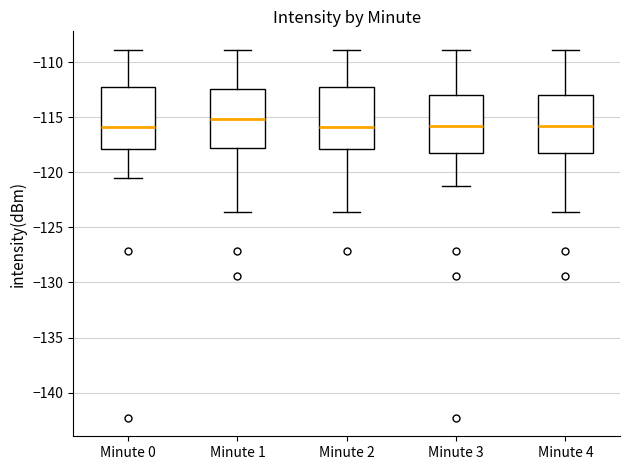

Reading left to right, read every box against the y-axis: the position of its median line, the range the box covers, and the ends of its whiskers. The values are not printed on the chart, so give them approximately, as read against the axis.

Minute 0: median -116.0, box -118.0 to -112.5, whiskers -120.5 to -109.0
Minute 1: median -115.0, box -118.0 to -112.5, whiskers -123.5 to -109.0
Minute 2: median -116.0, box -118.0 to -112.5, whiskers -123.5 to -109.0
Minute 3: median -116.0, box -118.5 to -113.0, whiskers -121.5 to -109.0
Minute 4: median -116.0, box -118.5 to -113.0, whiskers -123.5 to -109.0